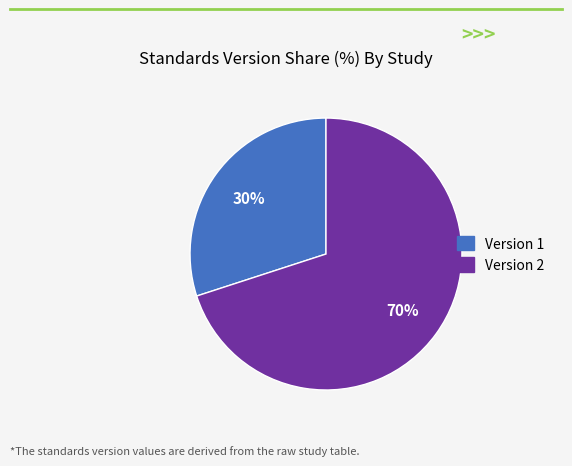

To the nearest percent, what is the average slice percentage?

50%